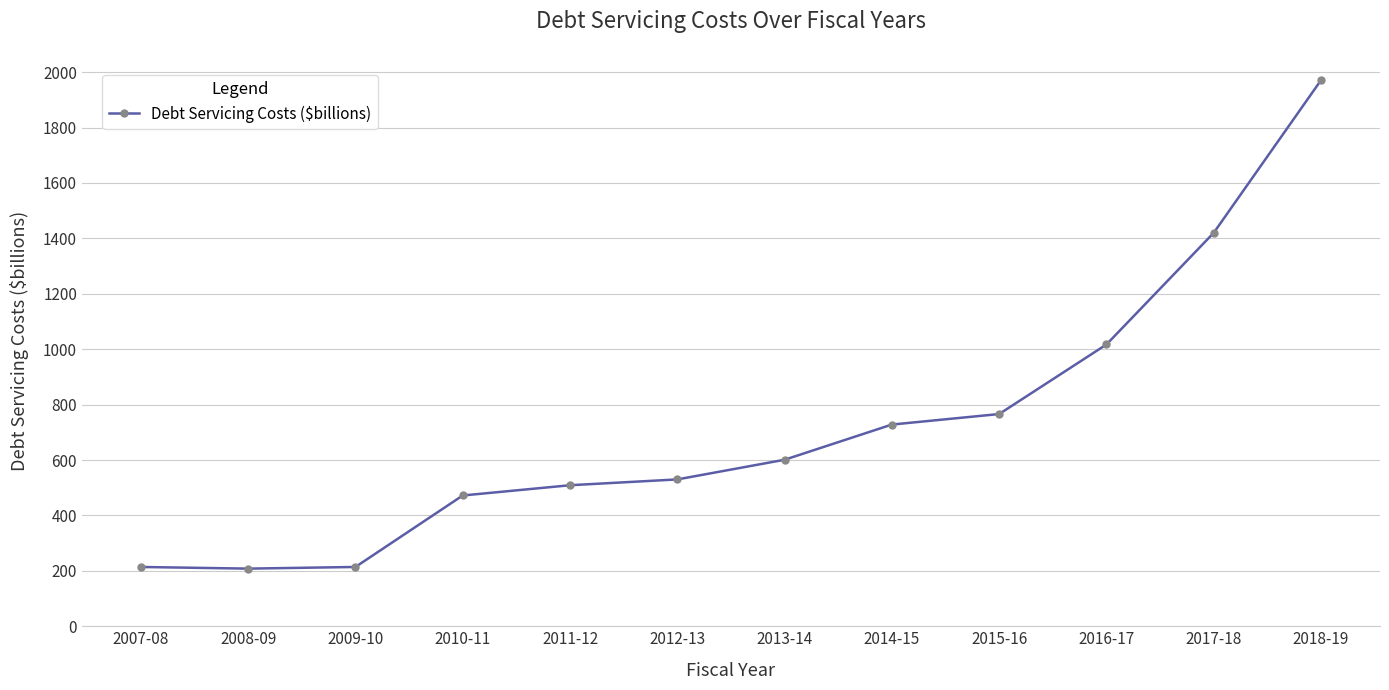

What is the change in value from 2008-09 to 2012-13?

+322